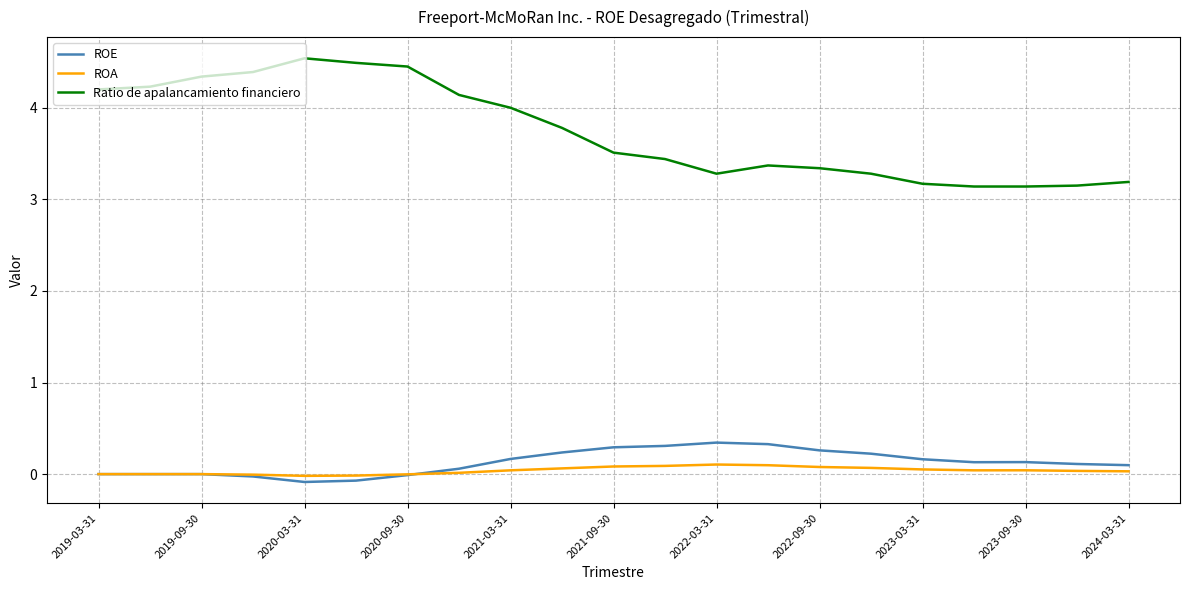

True or false: Ratio de apalancamiento financiero has more than 1 interior local peaks.

True